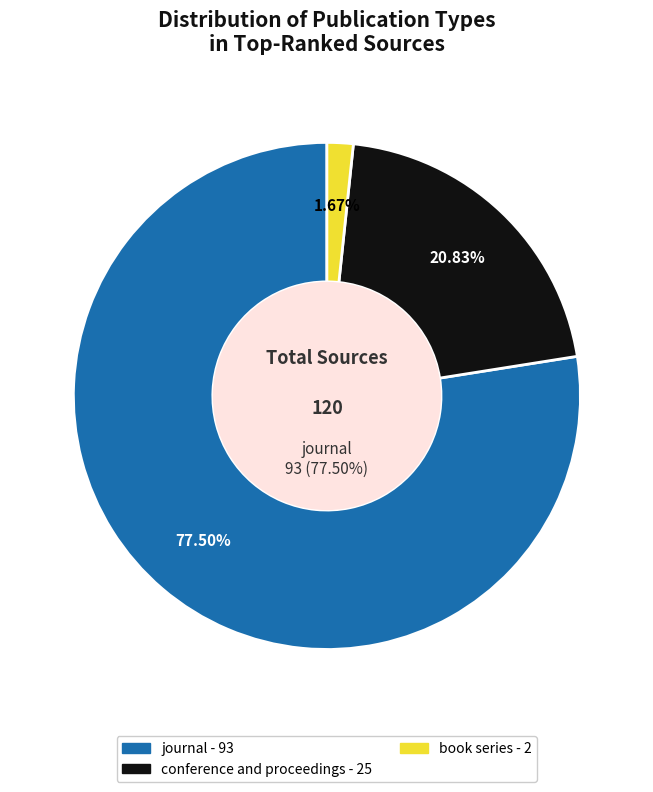

Is there a majority slice in this chart?

Yes